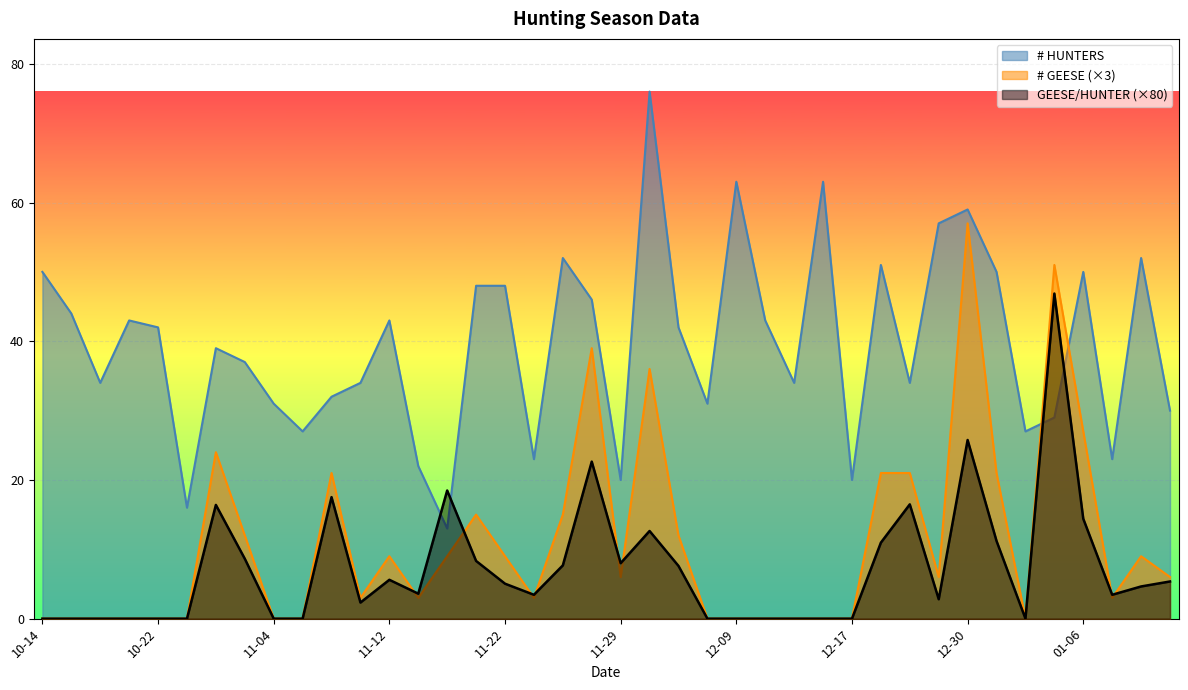

How many times do # HUNTERS and GEESE/HUNTER cross each other?

4